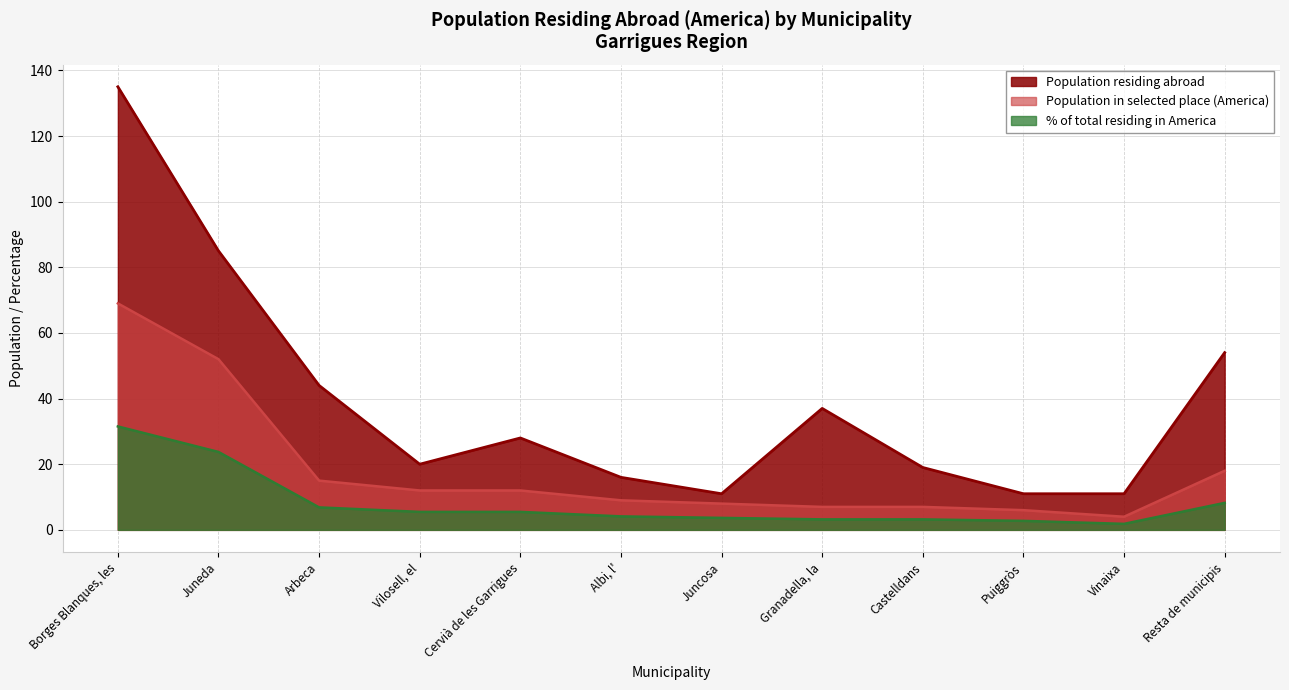

How many interior local valleys does the % of total residing in America series have?

1